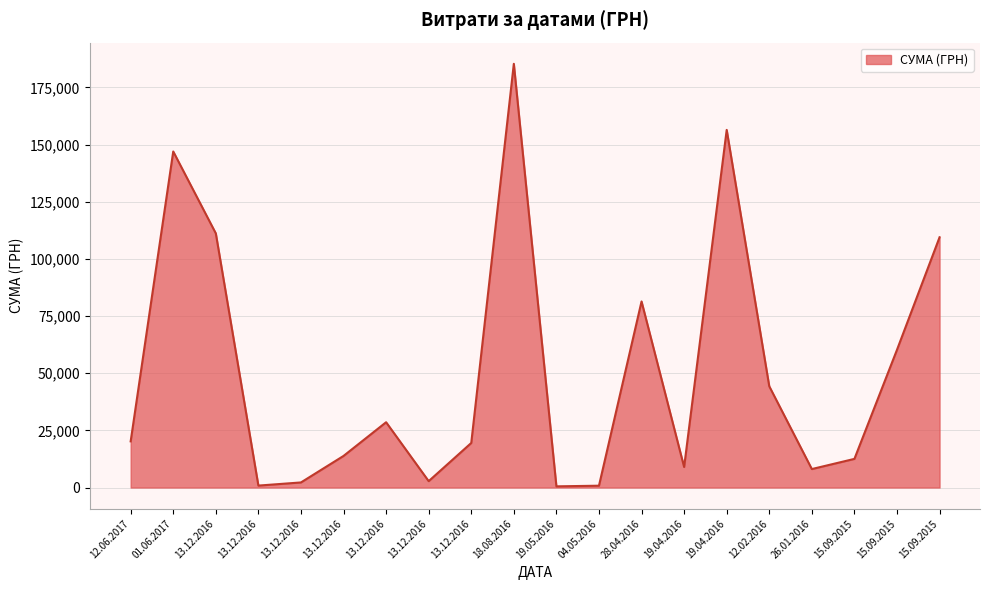

How many lines are shown in the chart?

1